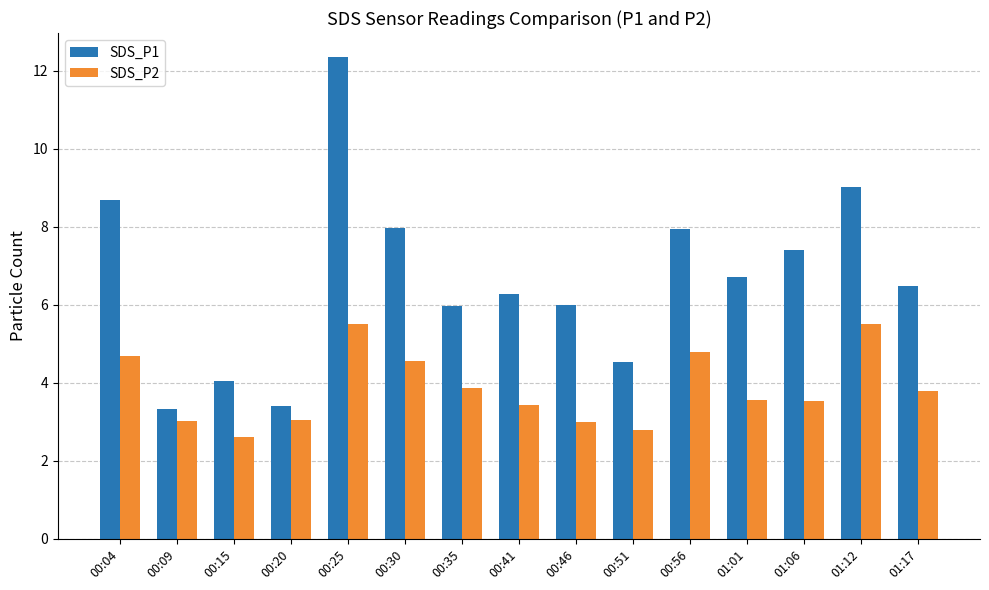

What value does the SDS_P2 series have at 01:17?

3.8